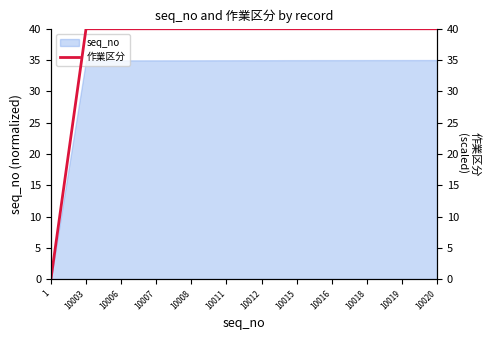

Does the chart have visible grid lines?

No